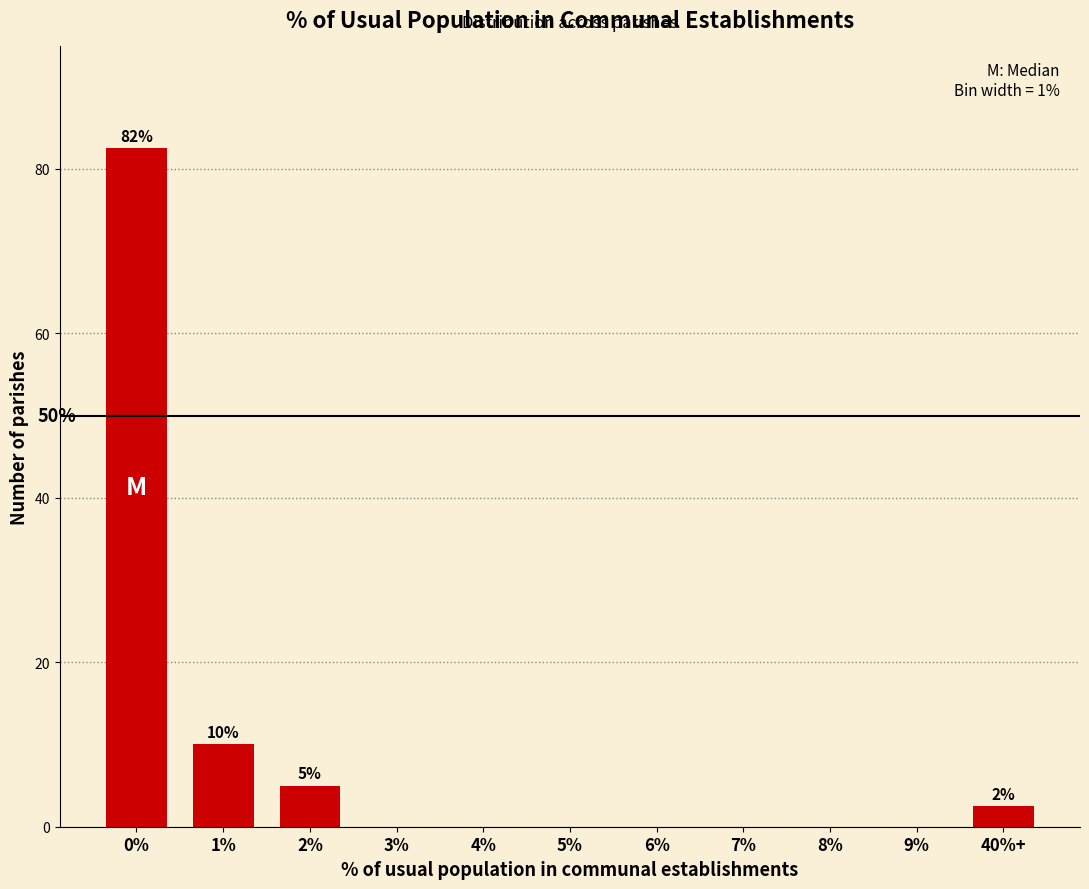

Reading left to right, transcribe all the data shown in this chart.

0%=82.5	1%=10.0	2%=5.0	3%=0.0	4%=0.0	5%=0.0	6%=0.0	7%=0.0	8%=0.0	9%=0.0	40%+=2.5